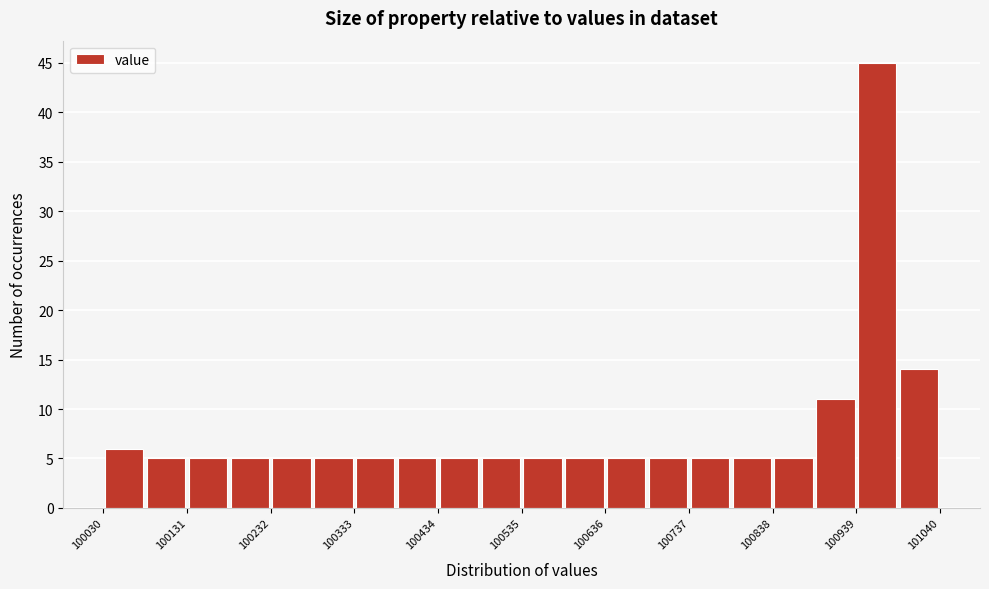

Read against the x-axis, roughly where is the centre of the tallest bar?

100960